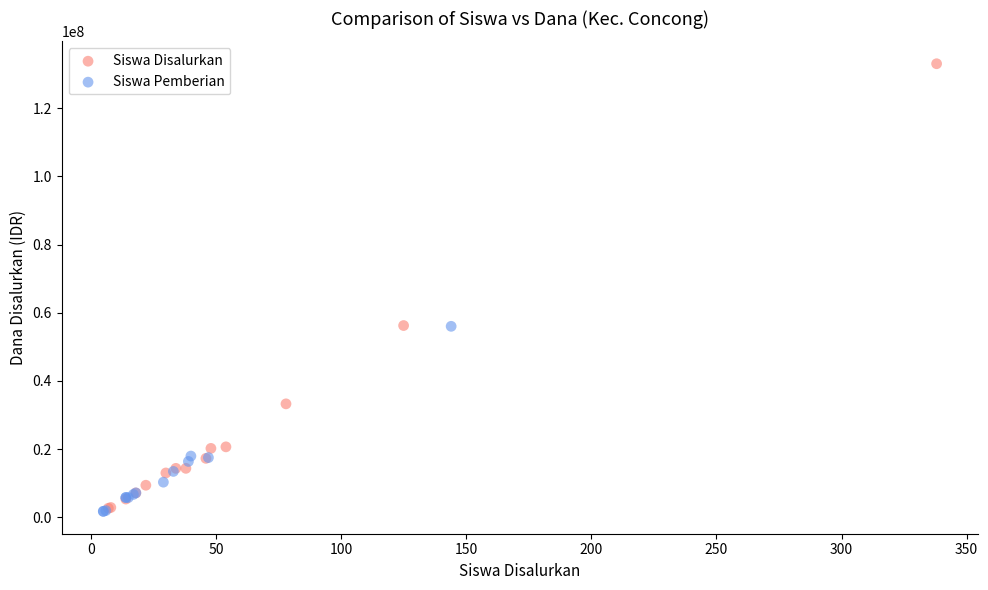

Which series has the widest spread of Y values?

Siswa Disalurkan